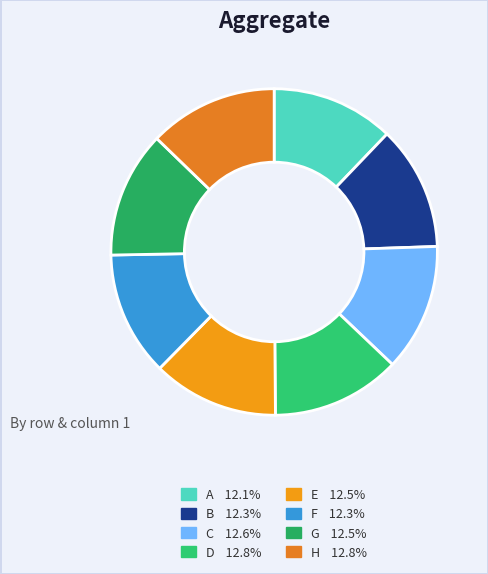

Is there any slice that represents more than half of the pie?

No